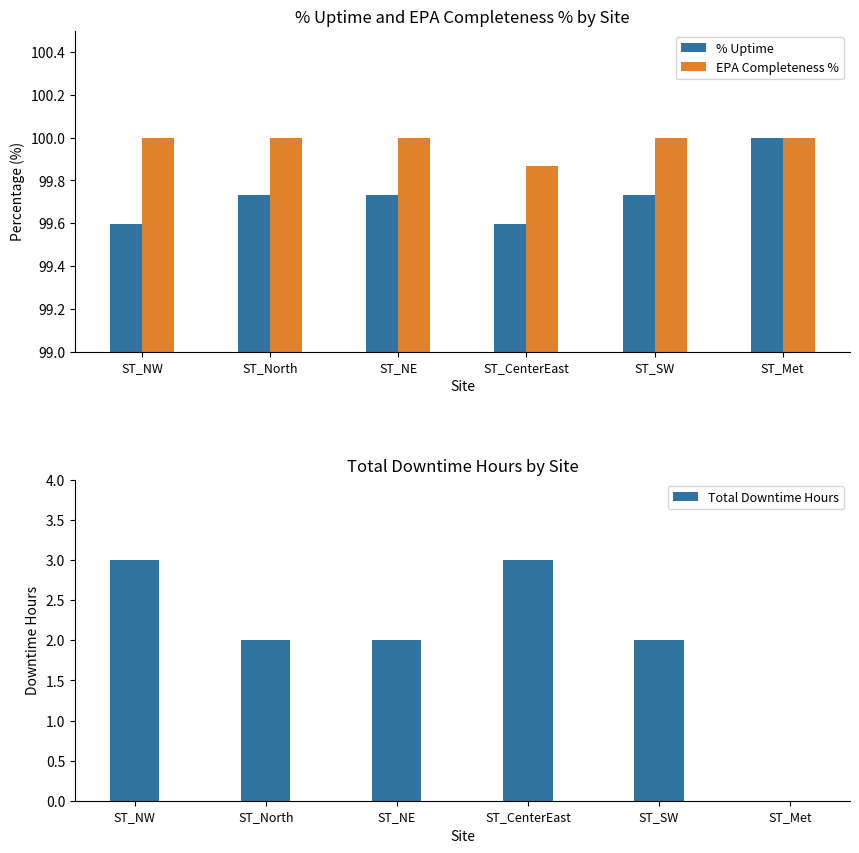

What is the value of the EPA Completeness % bar at the 3rd from the left?

100.0